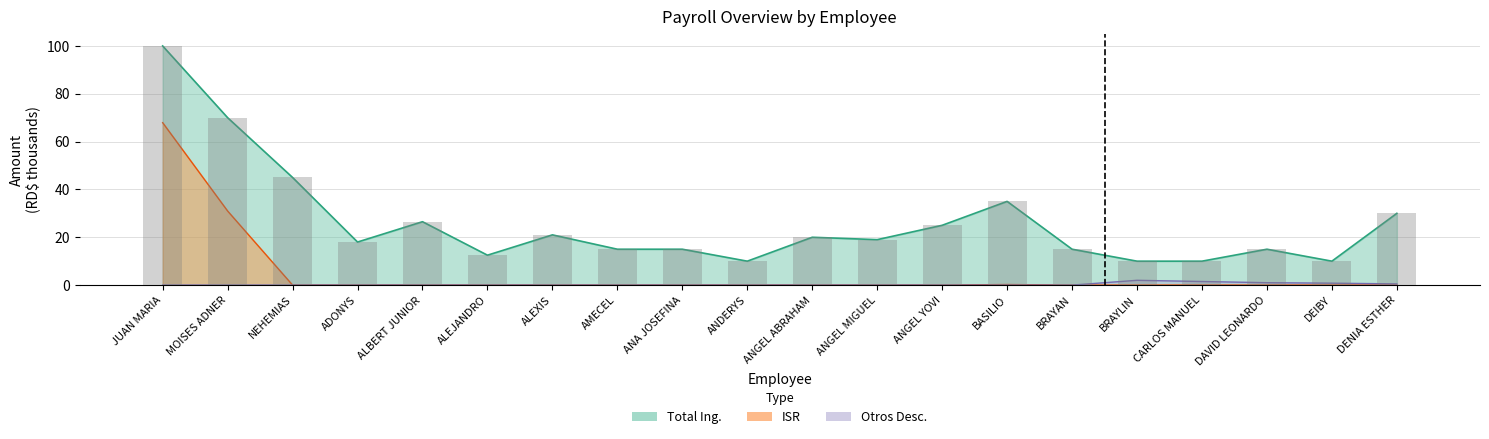

What is the label of the 15th bar from the left?

BRAYAN